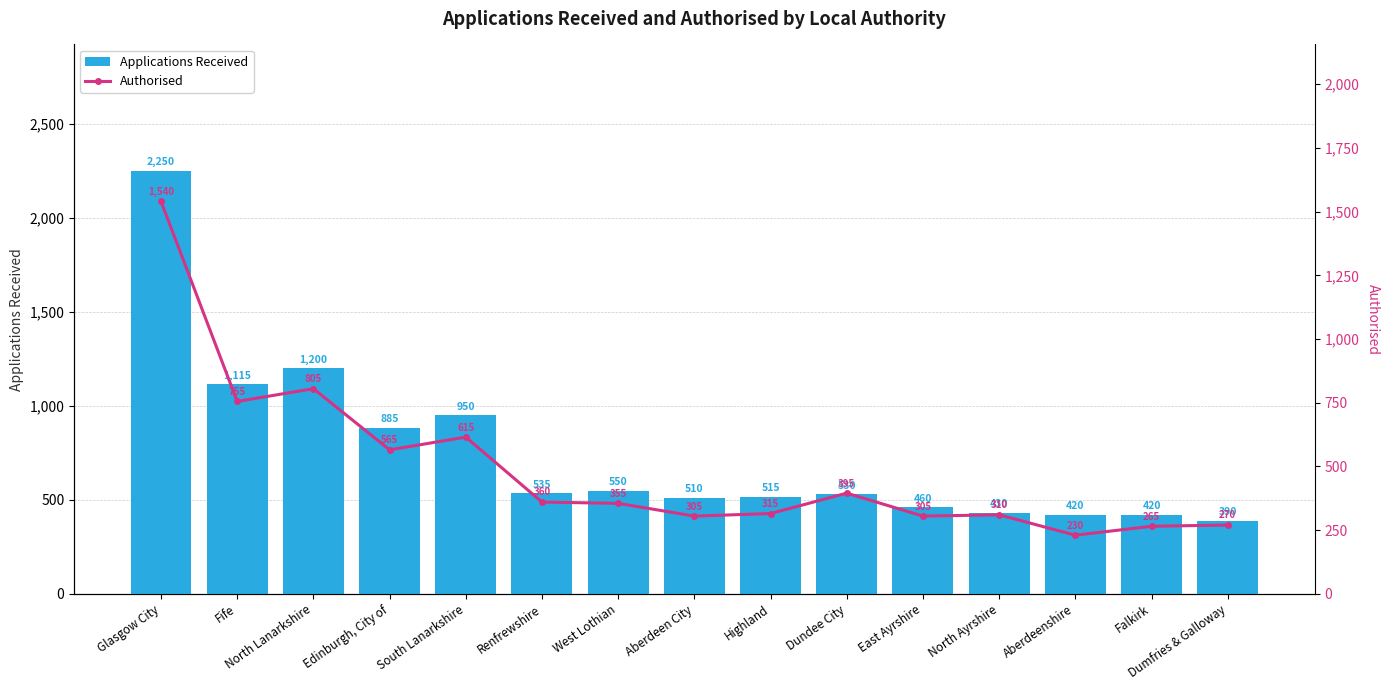

Rank the series at Renfrewshire from highest to lowest value.

Applications Received, Authorised